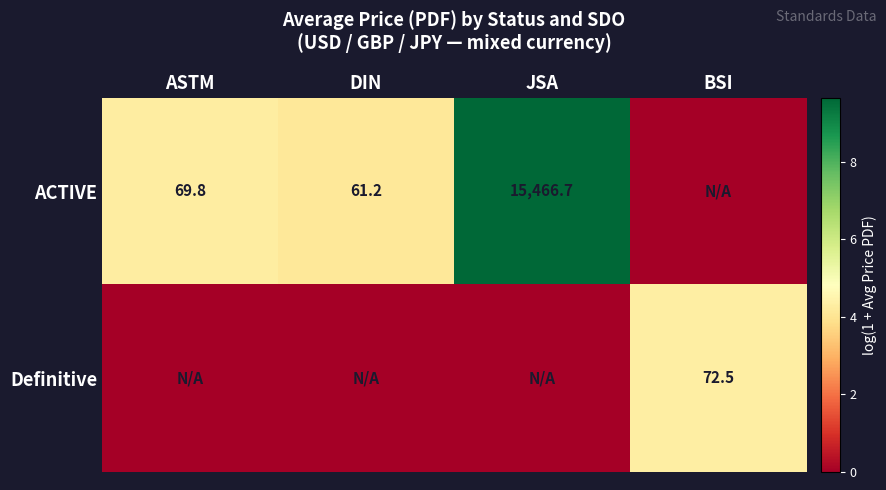

The ACTIVE series shows 61.2 at DIN. True or false?

True